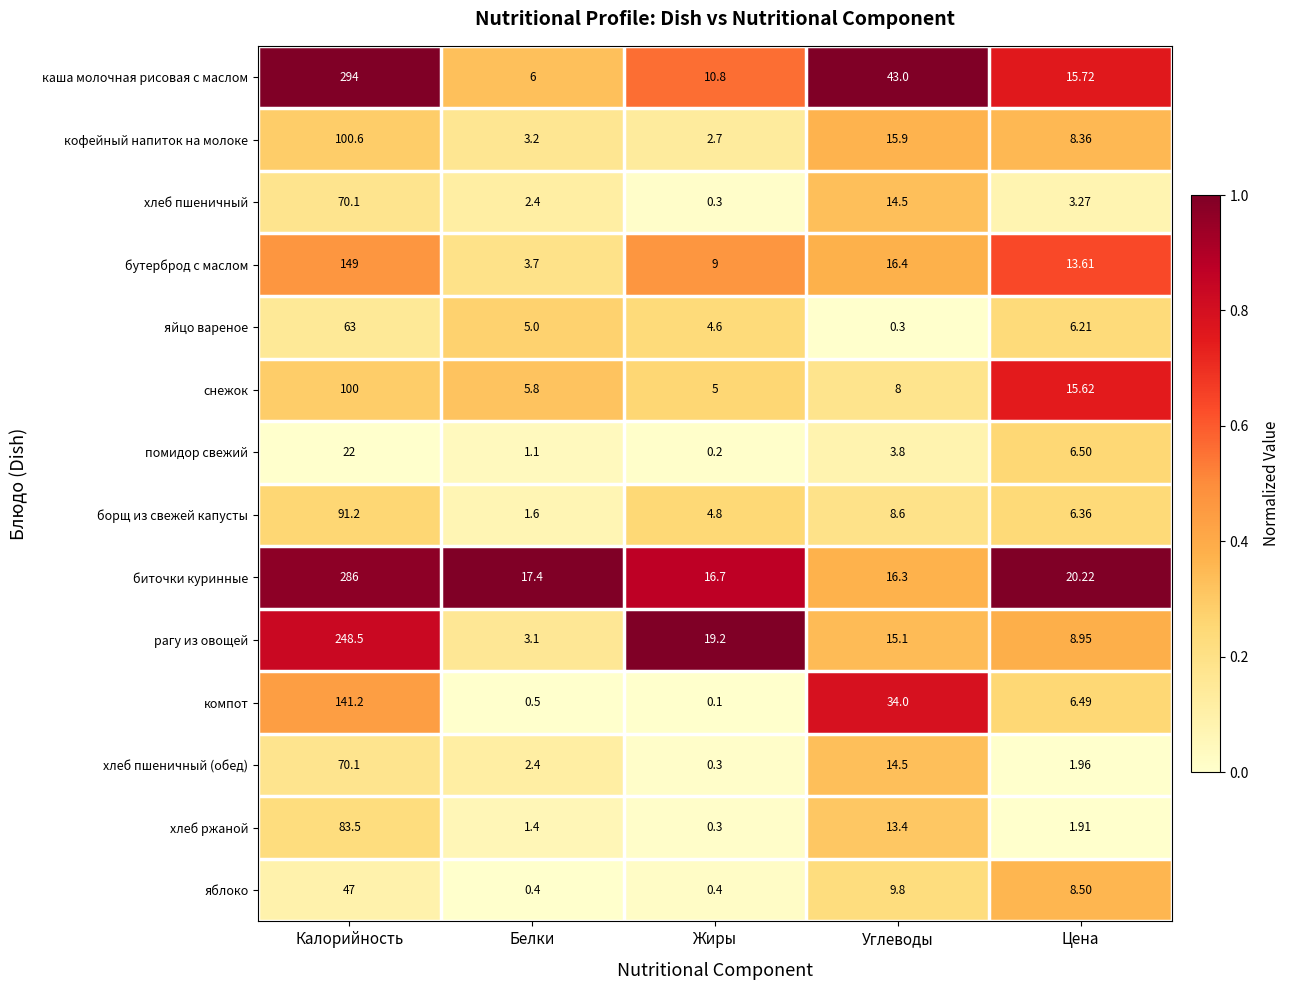

At which label does бутерброд с маслом reach its peak?

Калорийность